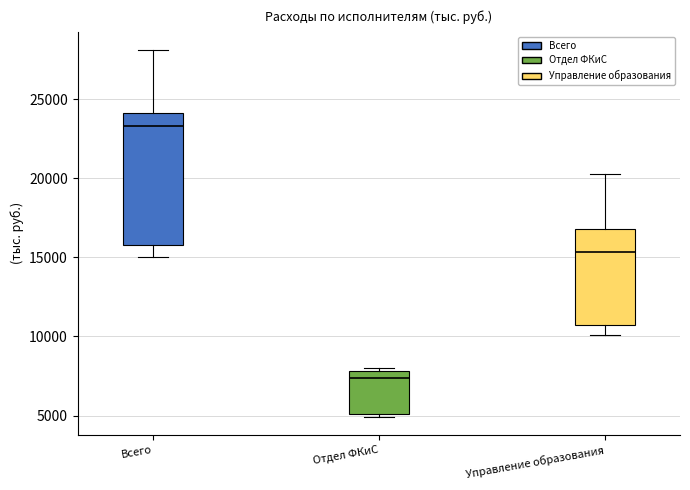

Where is the lower edge of the box for Отдел ФКиС on the y-axis? The values are not printed on the chart, so give them approximately, as read against the axis.

5000